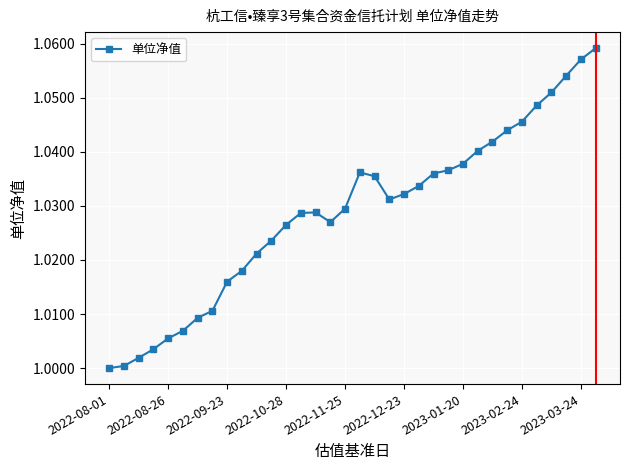

What is the sum of all values?

35.0